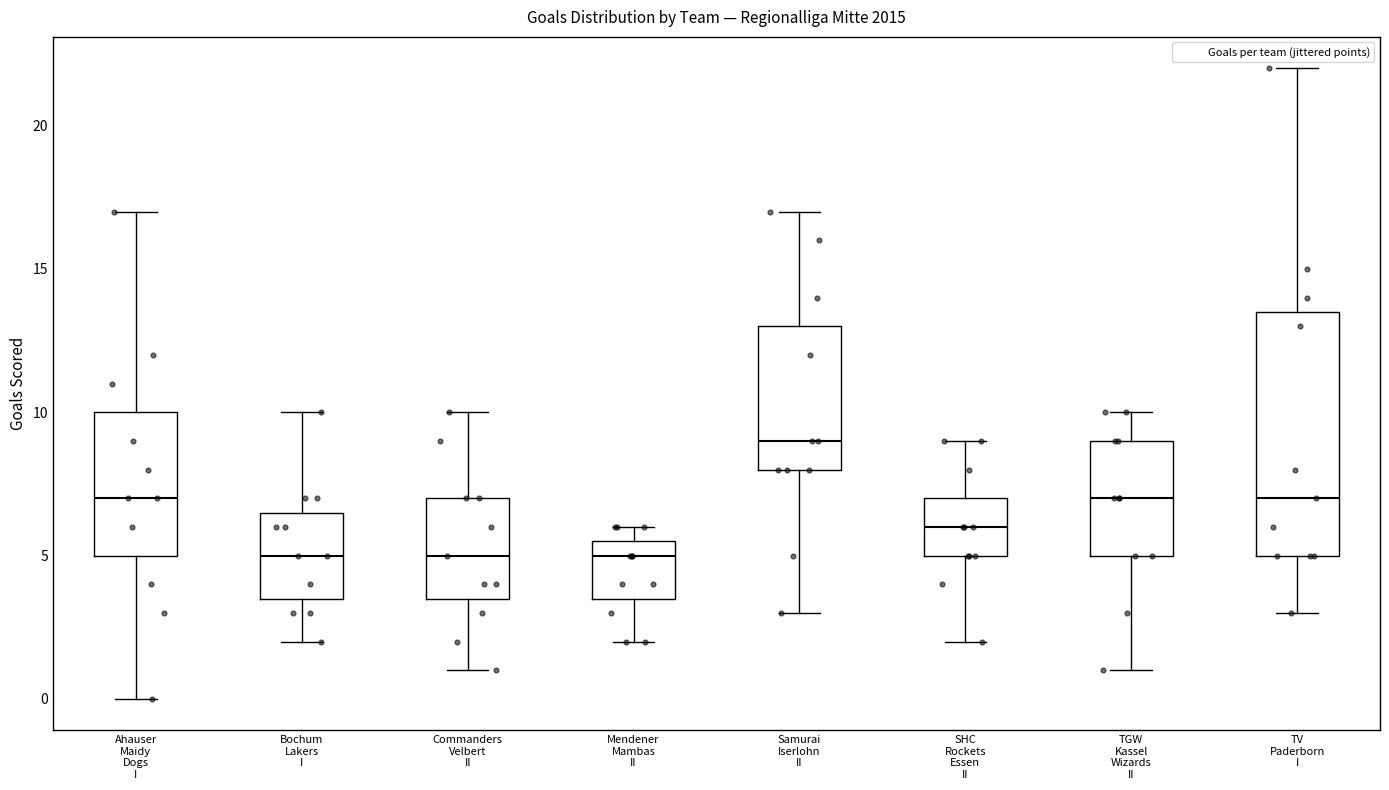

Which box's median line is the highest?

Samurai Iserlohn II